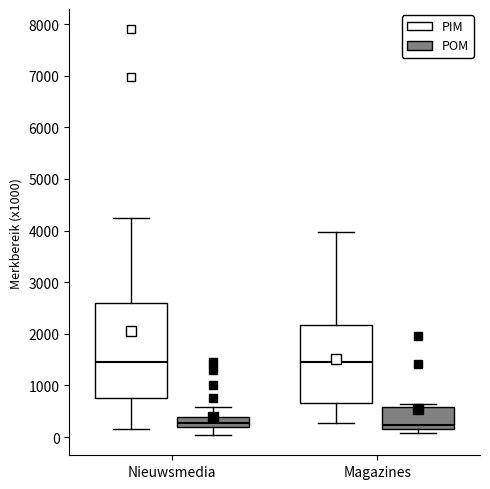

Reading left to right, read every box against the y-axis: the position of its median line, the range the box covers, and the ends of its whiskers. The values are not printed on the chart, so give them approximately, as read against the axis.

Nieuwsmedia (PIM): median 1500, box 800 to 2600, whiskers 100 to 4200
Nieuwsmedia (POM): median 300, box 200 to 400, whiskers 0 to 600
Magazines (PIM): median 1500, box 700 to 2200, whiskers 300 to 4000
Magazines (POM): median 200 (just above the box's lower edge), box 200 to 600, whiskers 100 to 600 (just above the box's upper edge)